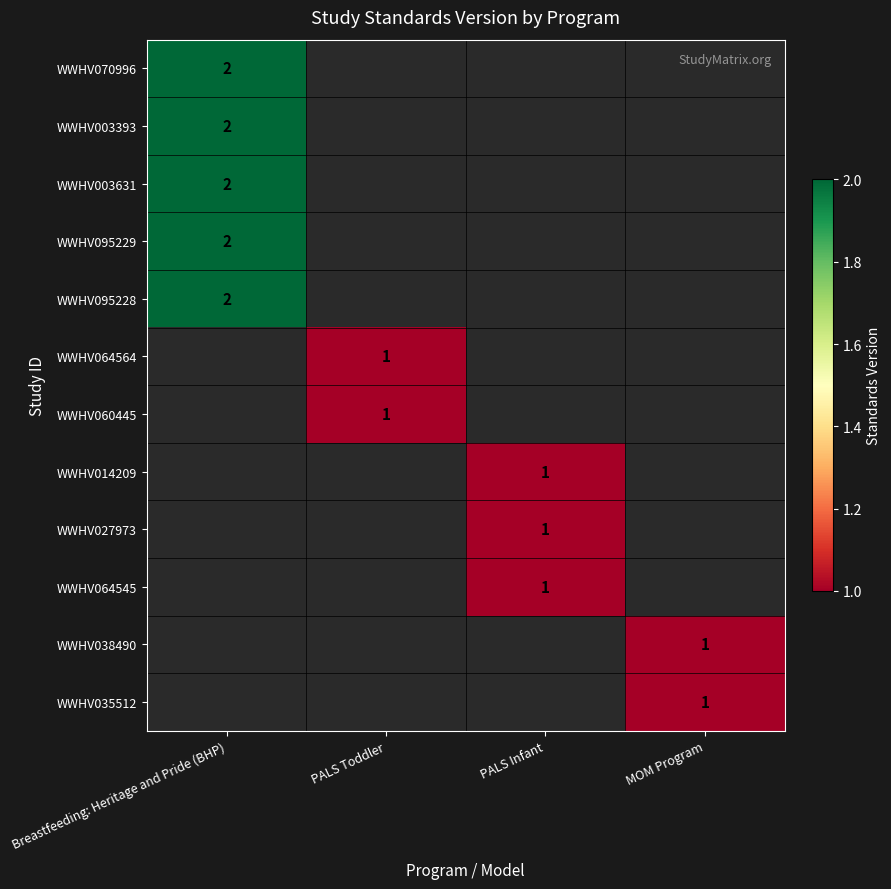

The WWHV027973 series shows 0 at PALS Infant. True or false?

False